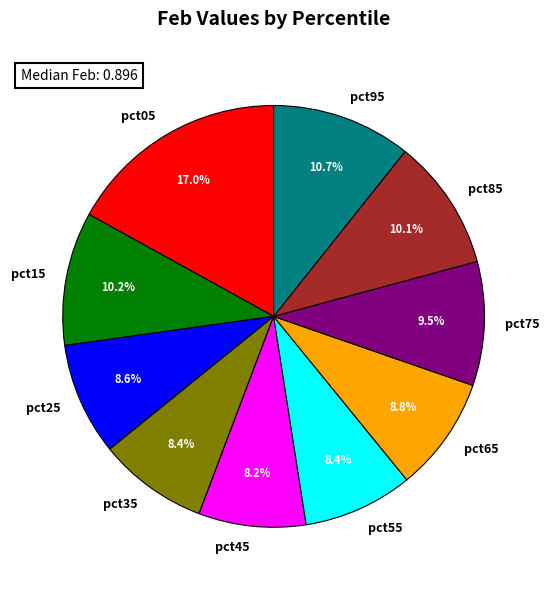

Does pct05 represent more than half of the total?

No